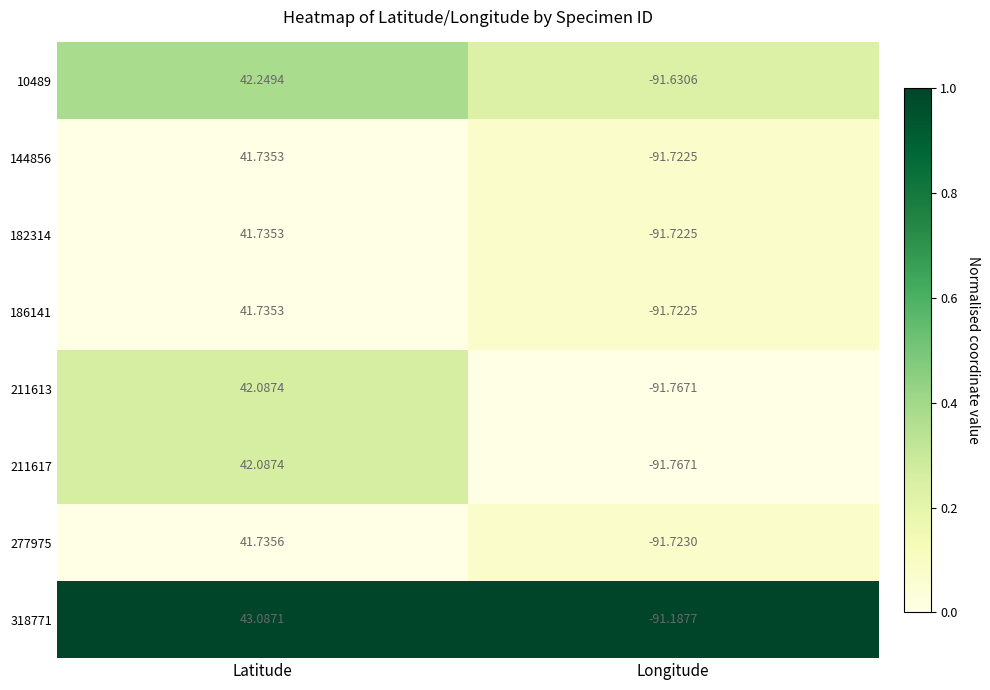

Where does the 10489 series first go above 42?

Latitude